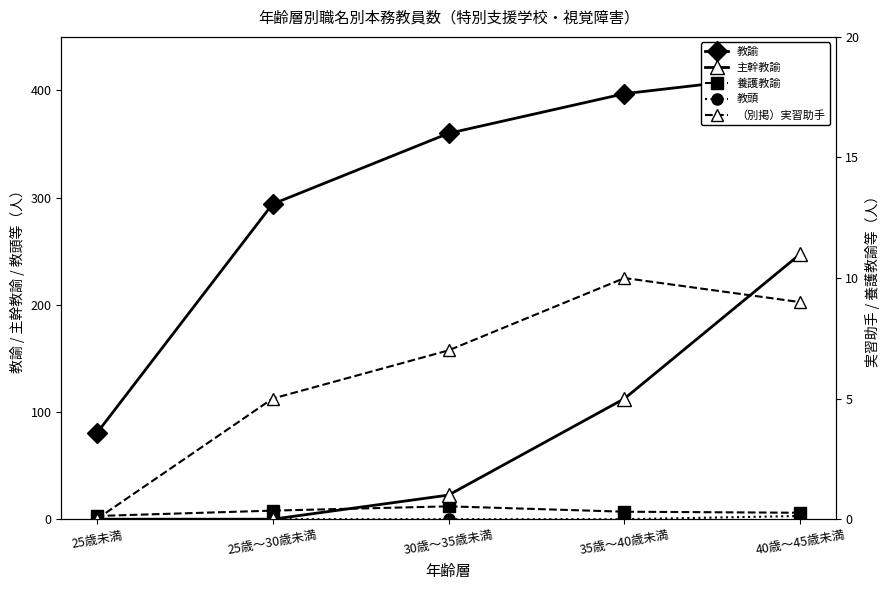

What is the average value of the （別掲）実習助手 series?

6